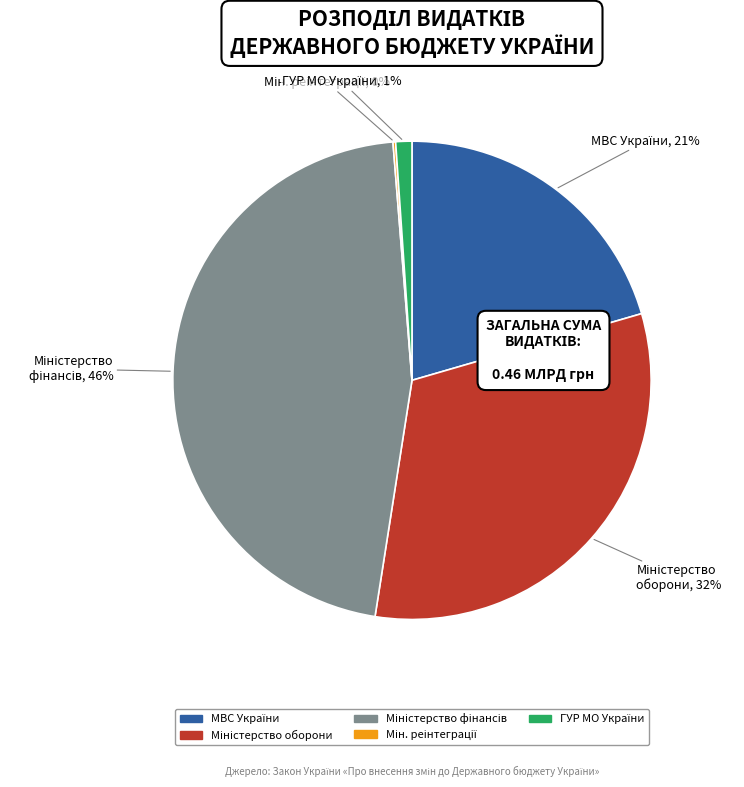

To the nearest percent, what is the average slice percentage?

20%